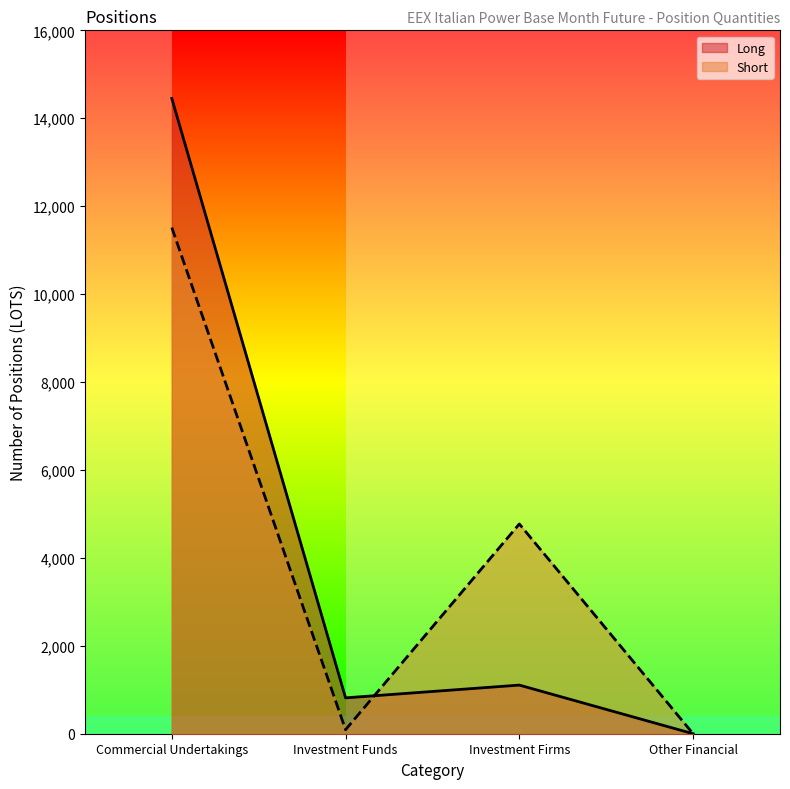

List the labels in order of Long value, largest first.

Commercial Undertakings, Investment Firms, Investment Funds, Other Financial